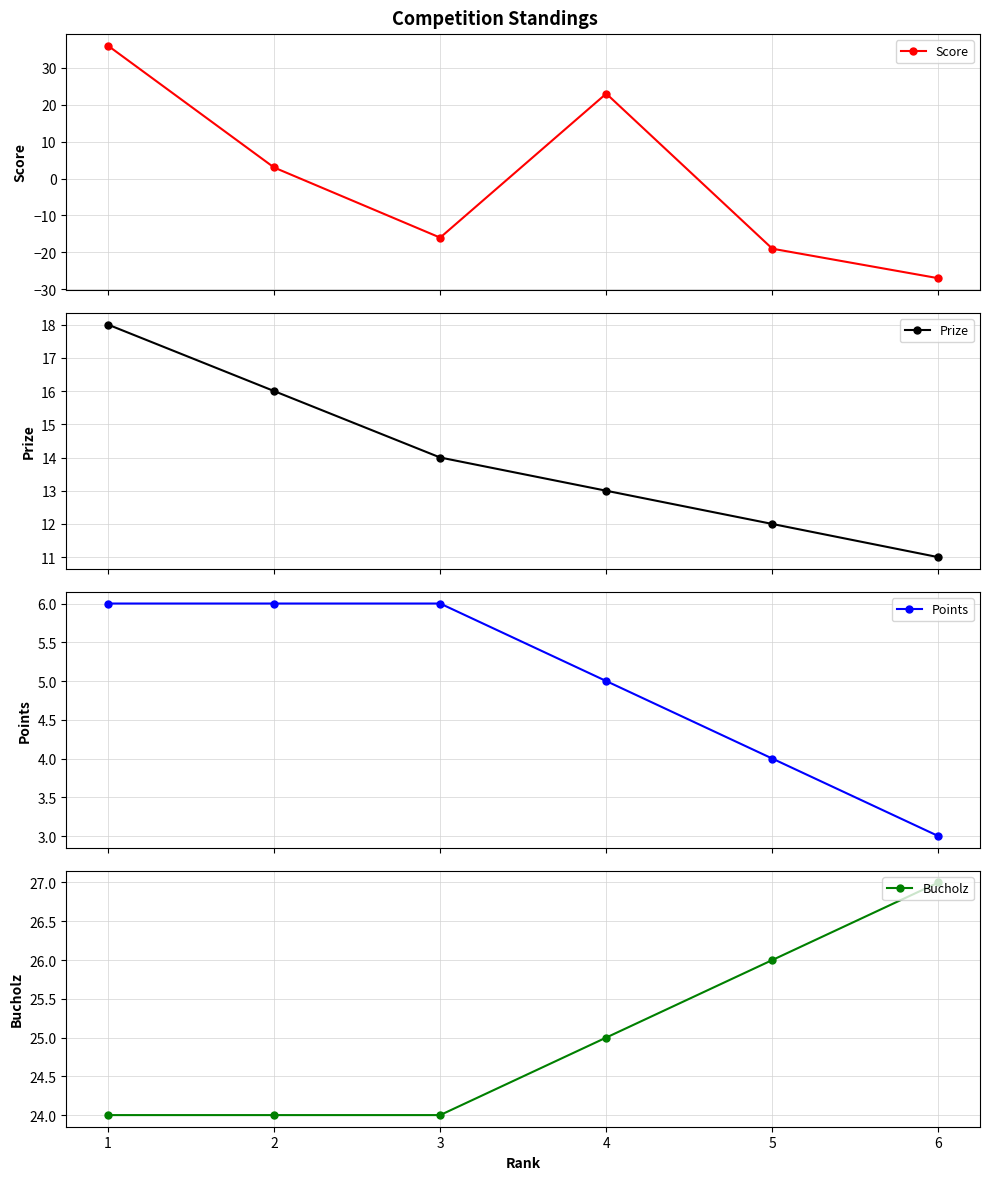

Which series has the widest spread of values?

Score